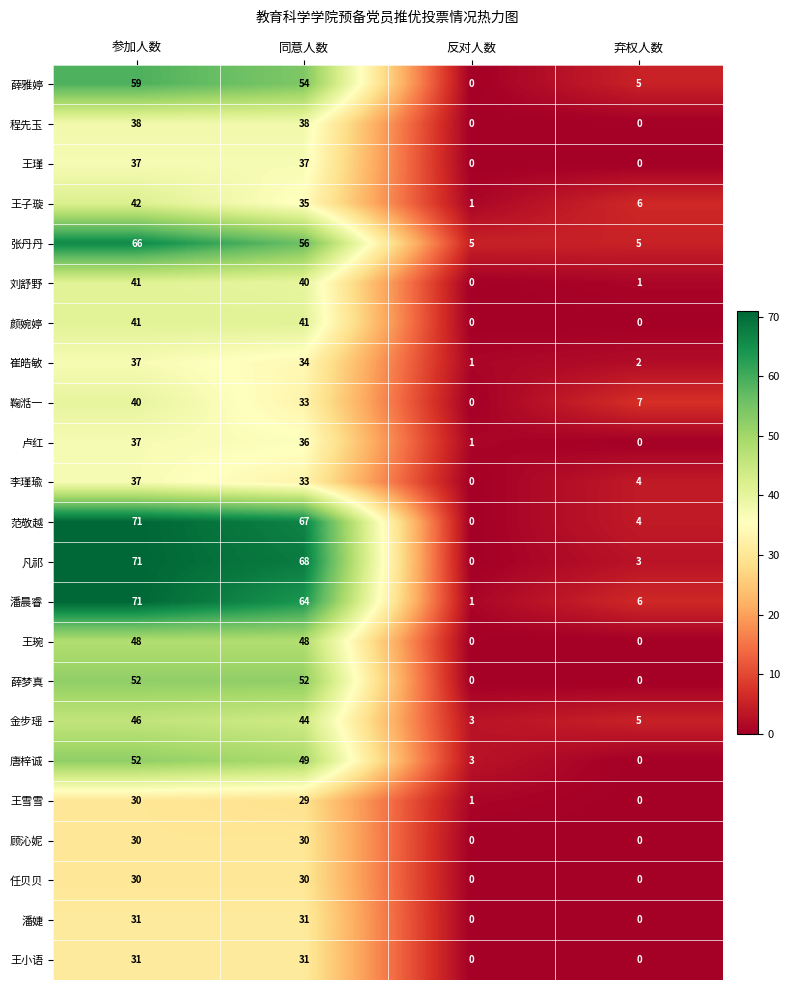

What is the sum of all 金步瑶 values?

98